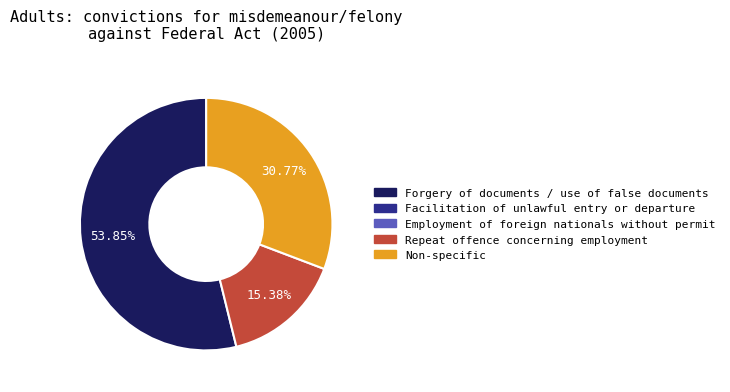

Is there any slice that represents more than half of the pie?

Yes